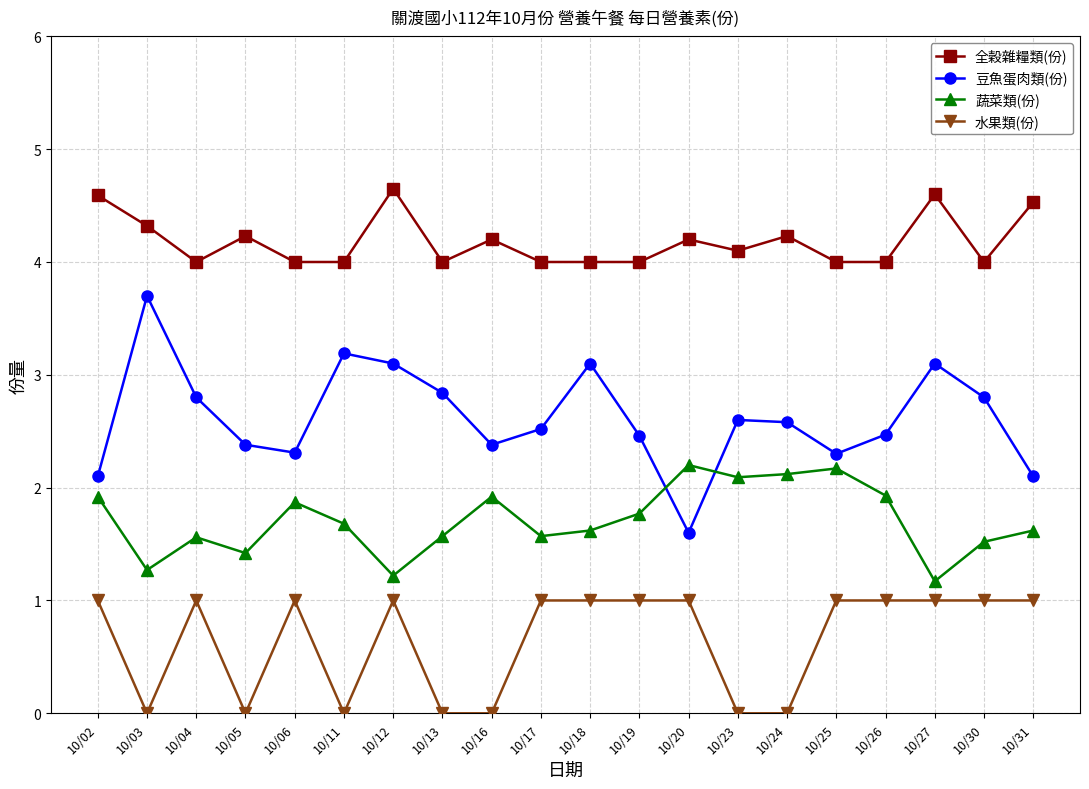

What is the spread (max minus min) of values at 10/20?

3.2